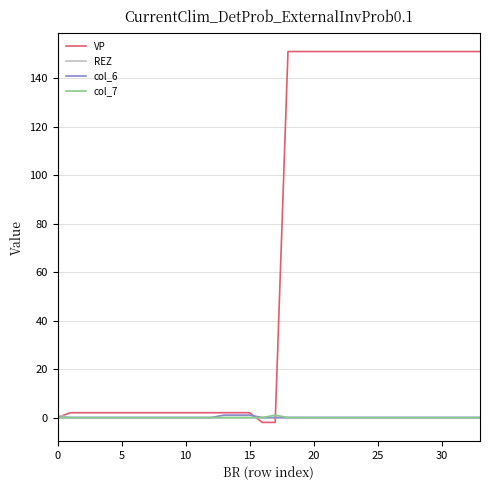

Which series has the largest total across all categories?

VP